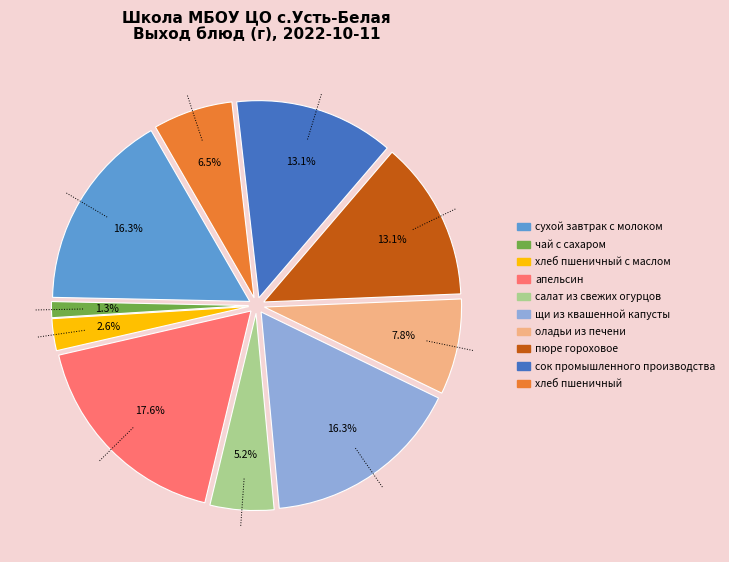

Which category has the smallest portion of the pie?

чай с сахаром